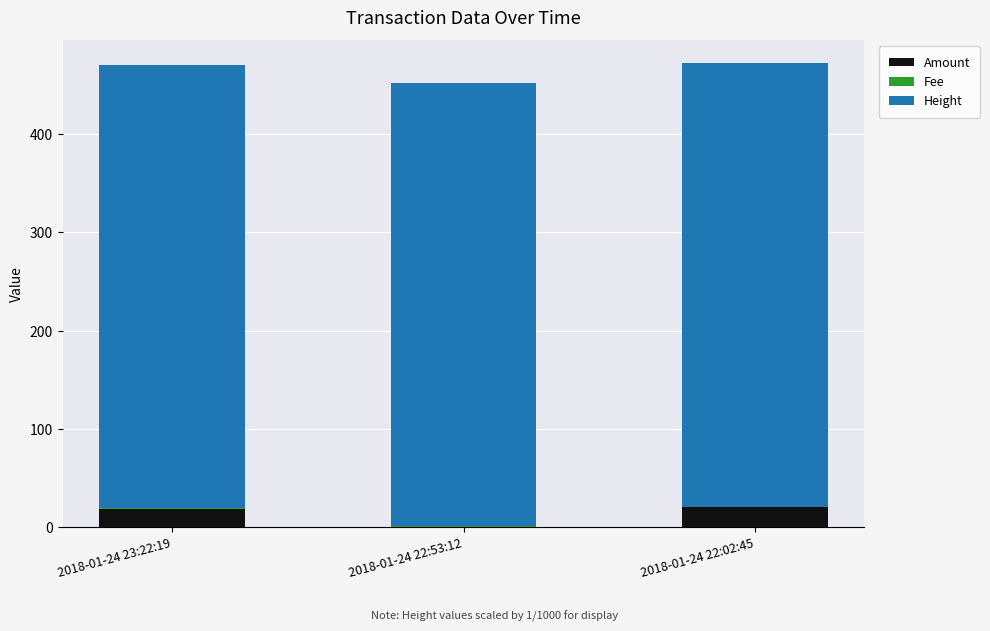

The value of Amount at 2018-01-24 22:02:45 is 20.0. True or false?

True